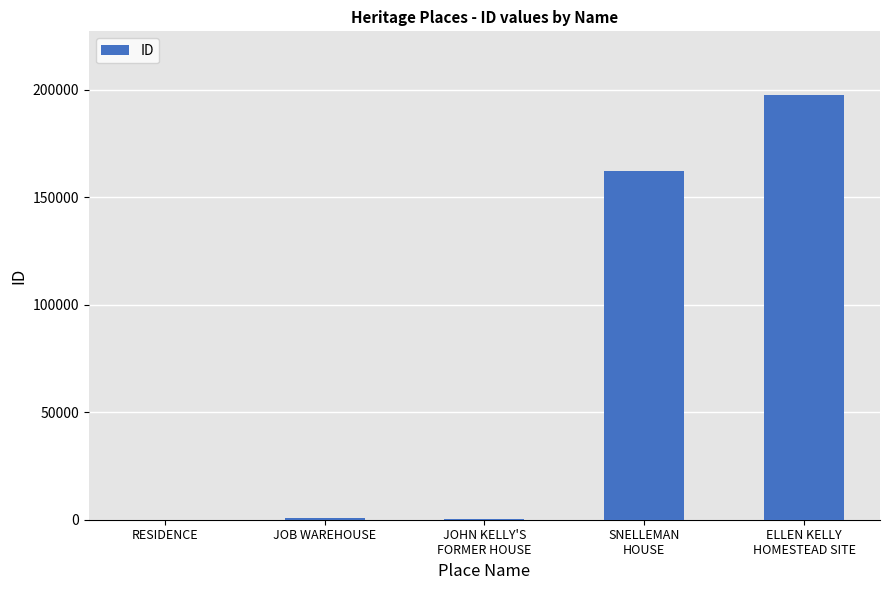

What is the maximum value shown in the chart?

197646